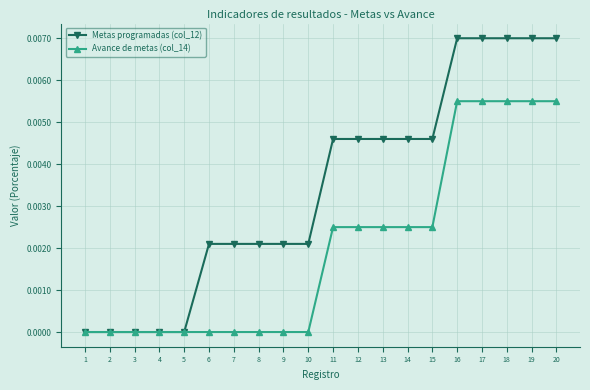

How many Metas programadas (col_12) values are between 0 and 1?

20